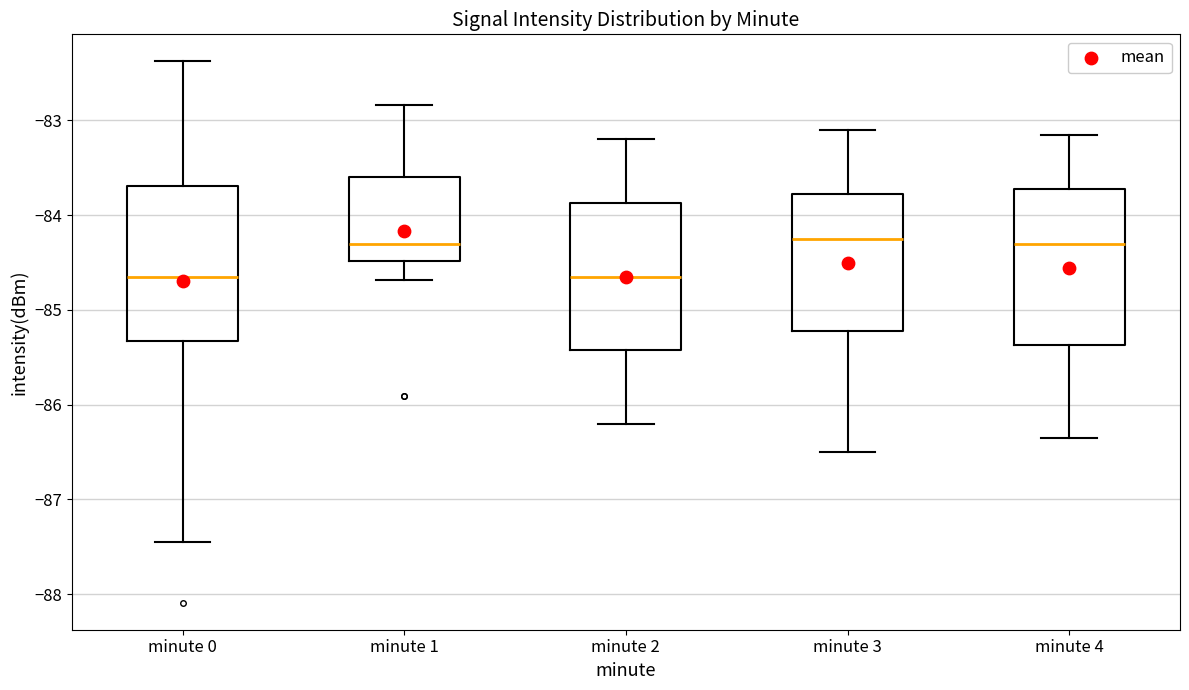

Reading left to right, read every box against the y-axis: the position of its median line, the range the box covers, and the ends of its whiskers. The values are not printed on the chart, so give them approximately, as read against the axis.

minute 0: median -84.7, box -85.3 to -83.7, whiskers -87.4 to -82.4
minute 1: median -84.3, box -84.5 to -83.6, whiskers -84.7 to -82.8
minute 2: median -84.6, box -85.4 to -83.9, whiskers -86.2 to -83.2
minute 3: median -84.2, box -85.2 to -83.8, whiskers -86.5 to -83.1
minute 4: median -84.3, box -85.4 to -83.7, whiskers -86.3 to -83.1